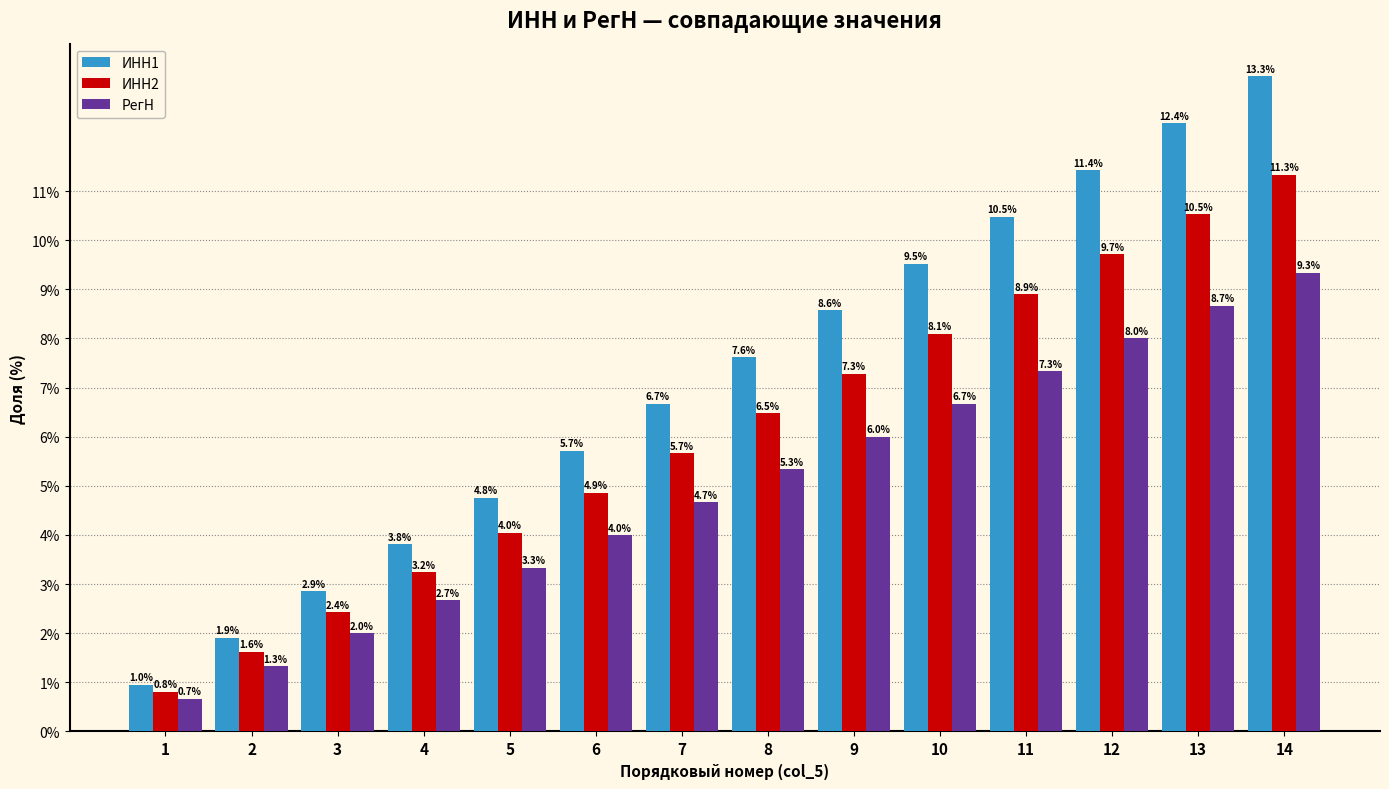

Where is РегН nearest to the value 4?

6